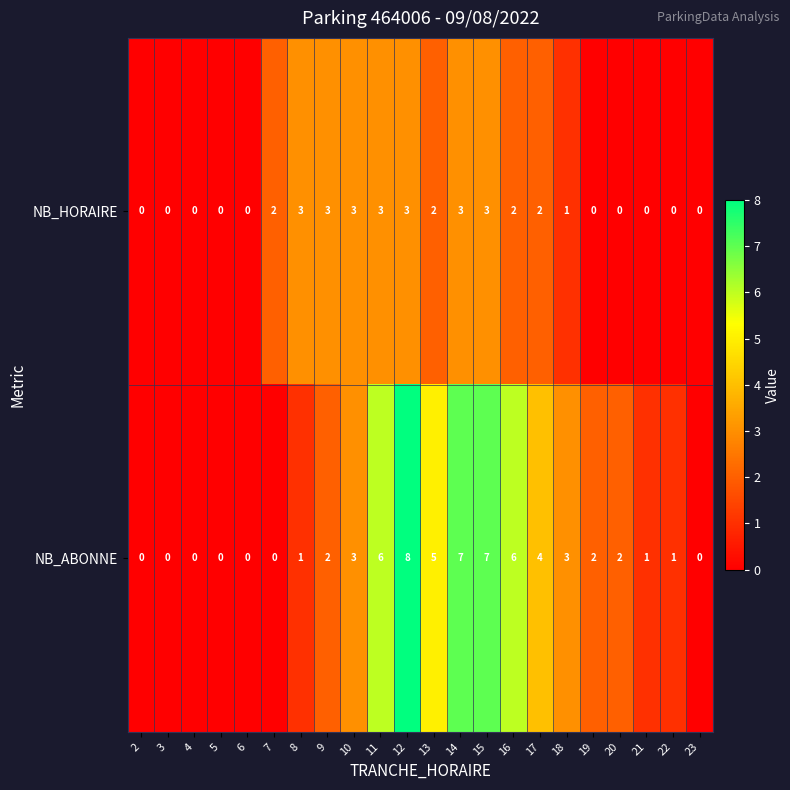

Count the NB_HORAIRE values in the range 0 to 3.

22